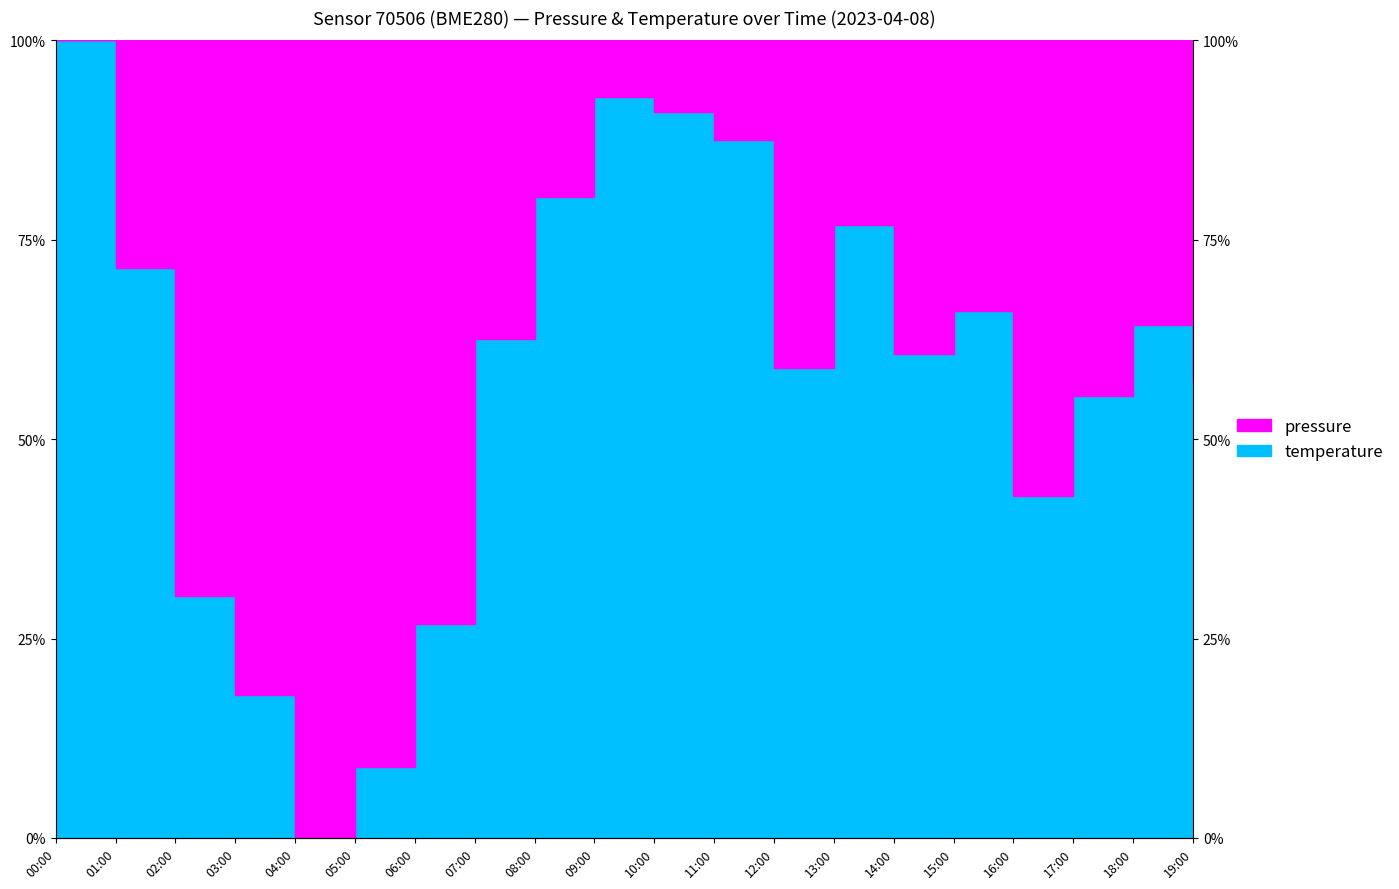

List the series in order of their peak value, lowest first.

pressure, temperature